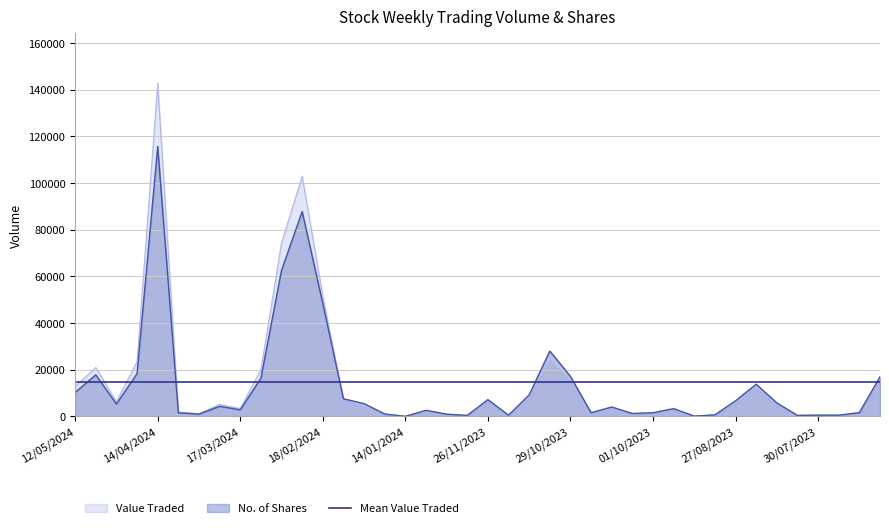

What are all the series names shown in the legend?

Value Traded, No. of Shares, Mean Value Traded